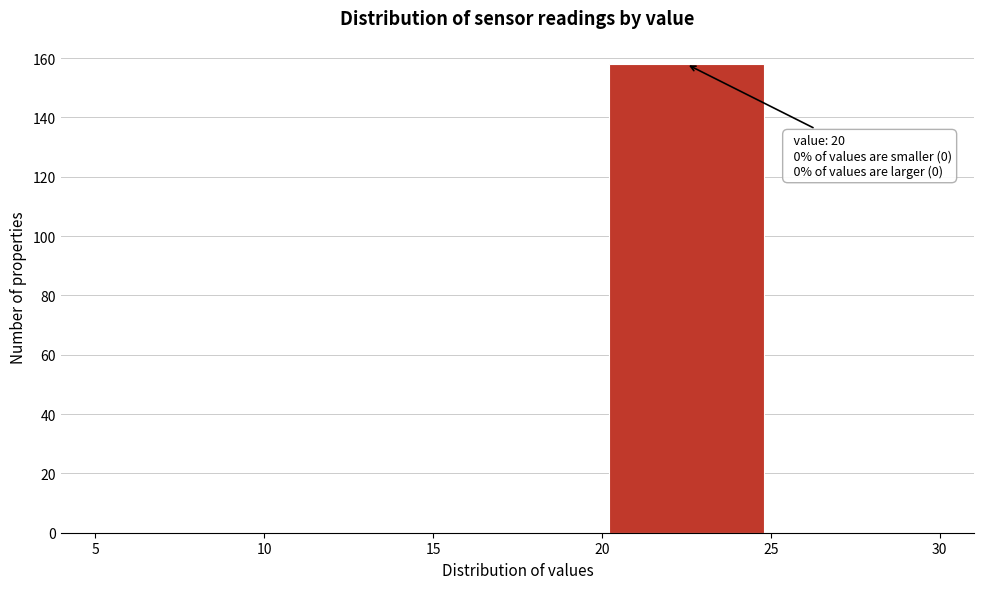

Over which range of the x-axis is the bar tallest?

20 to 25